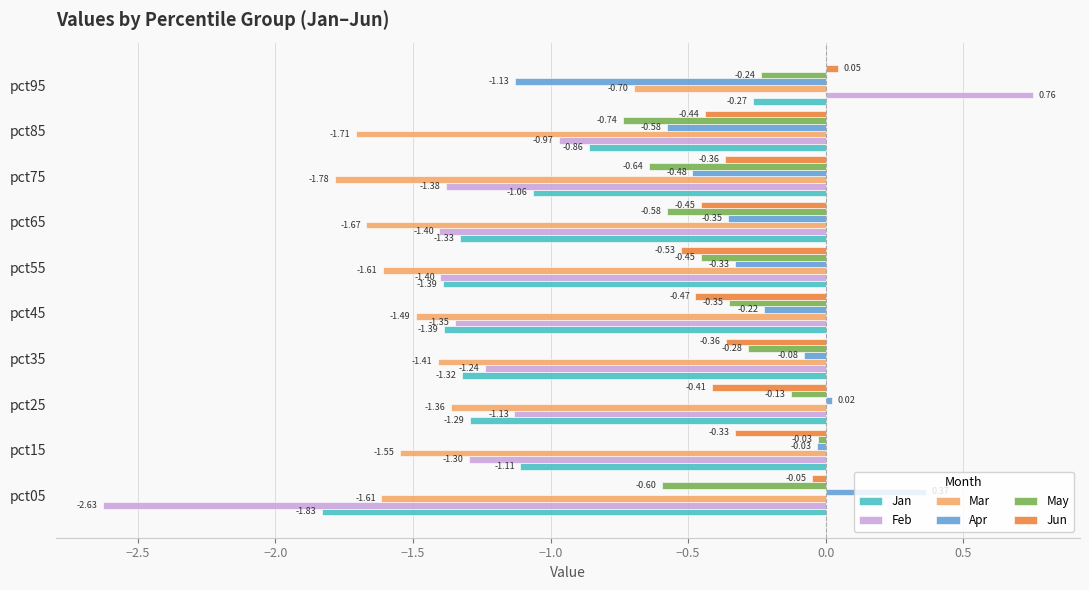

What is the spread (max minus min) of values at pct45?

1.3